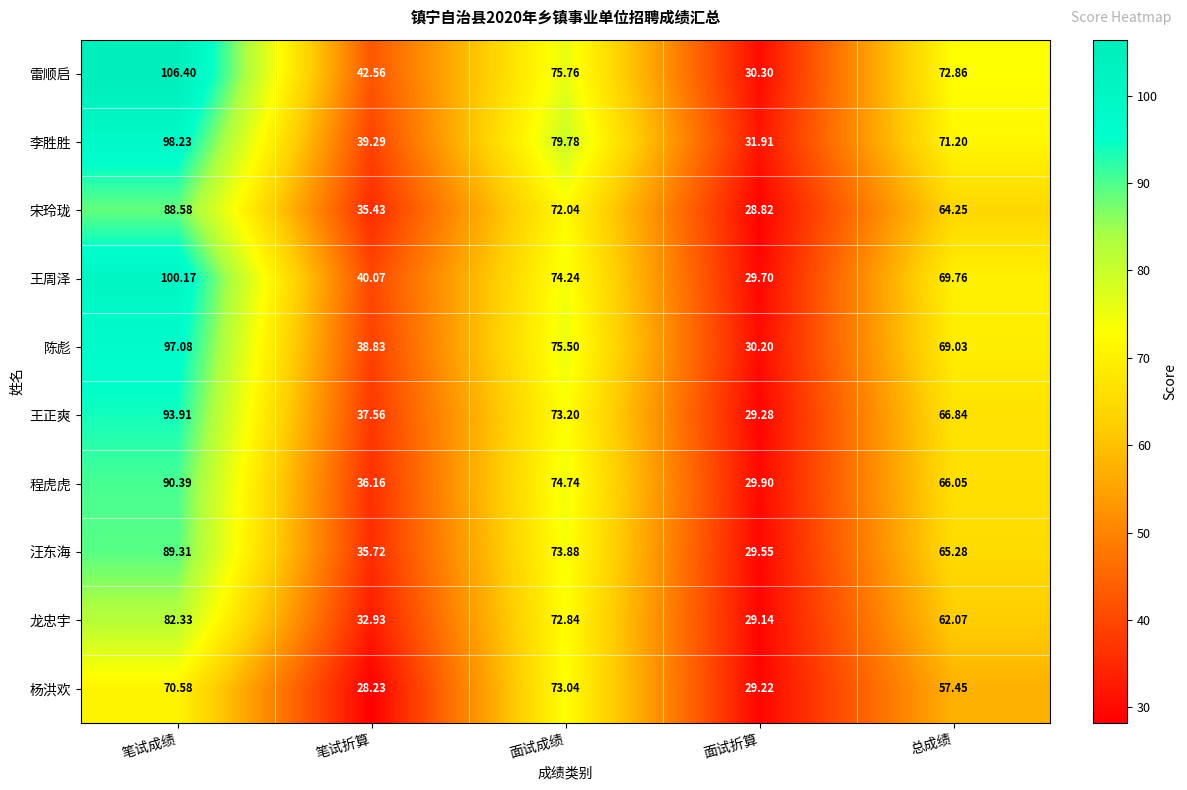

How many data points in 李胜胜 are less than 71?

2